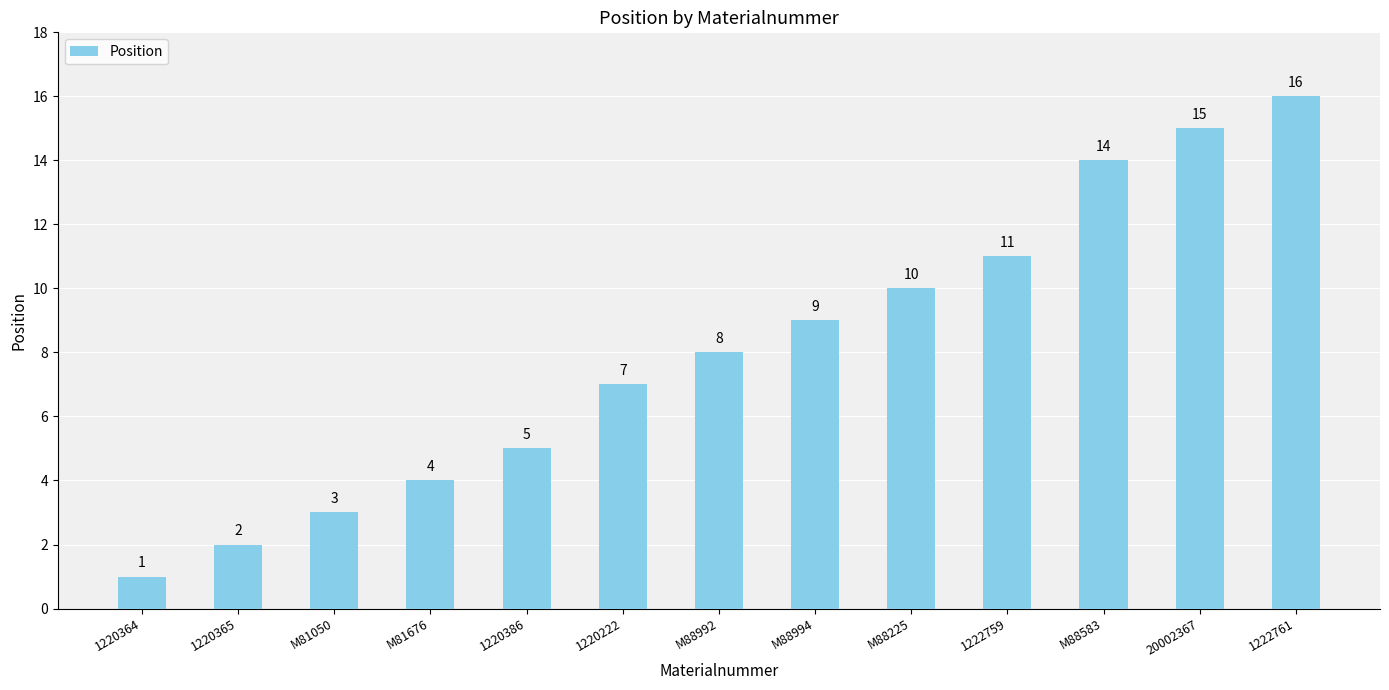

What is the smallest value displayed?

1